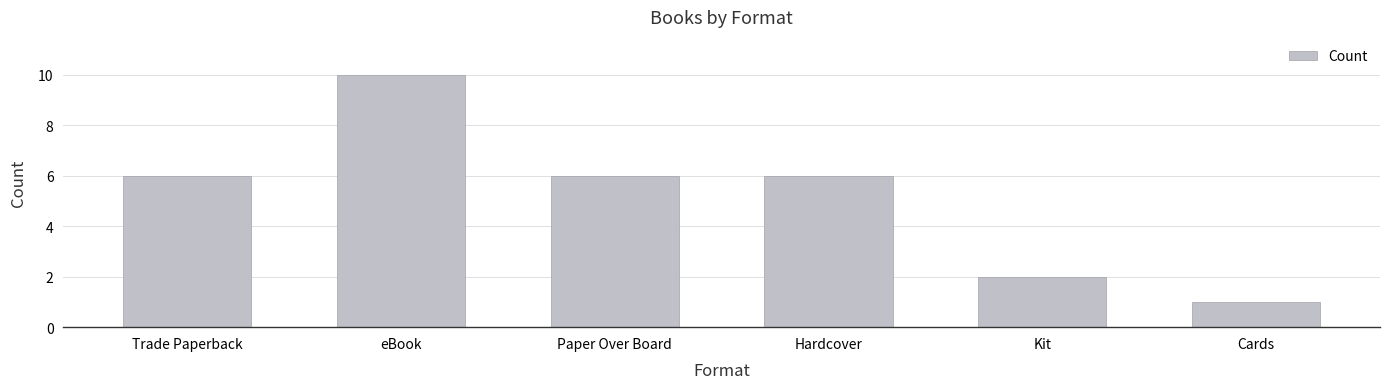

The value at Trade Paperback is 2. True or false?

False